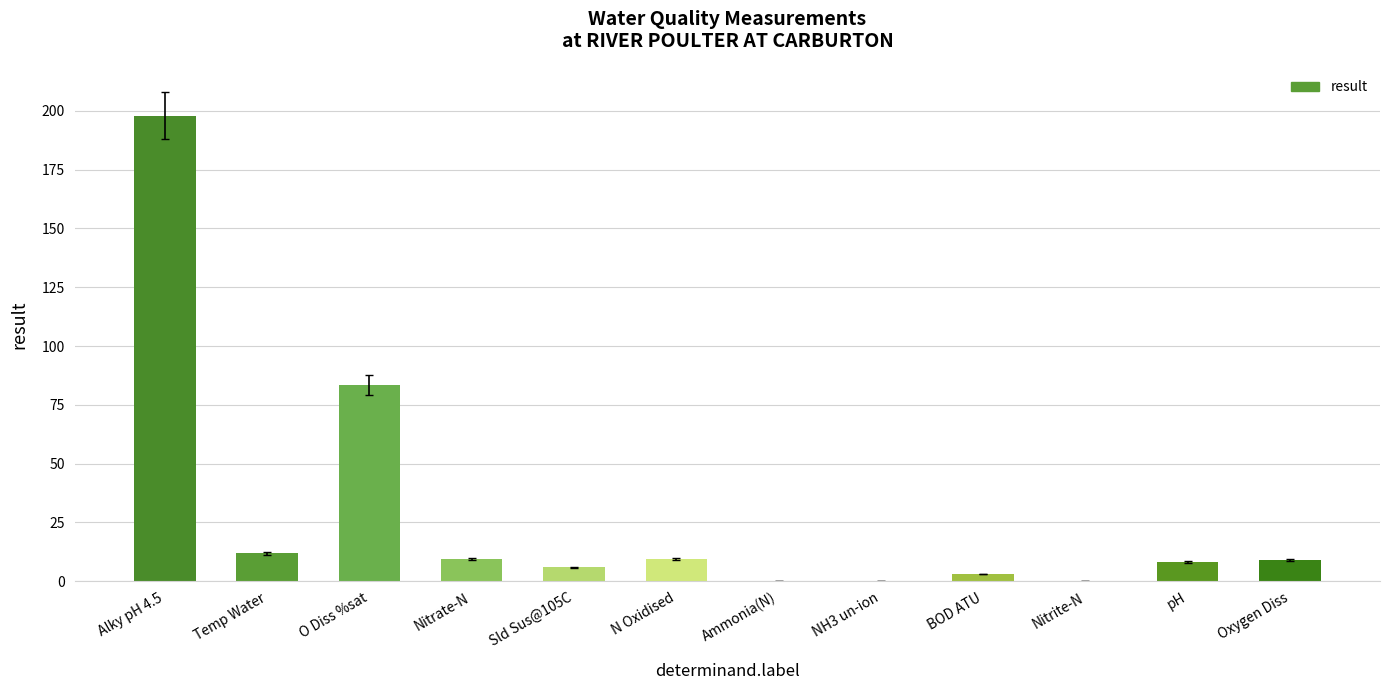

Are the bars horizontal?

No